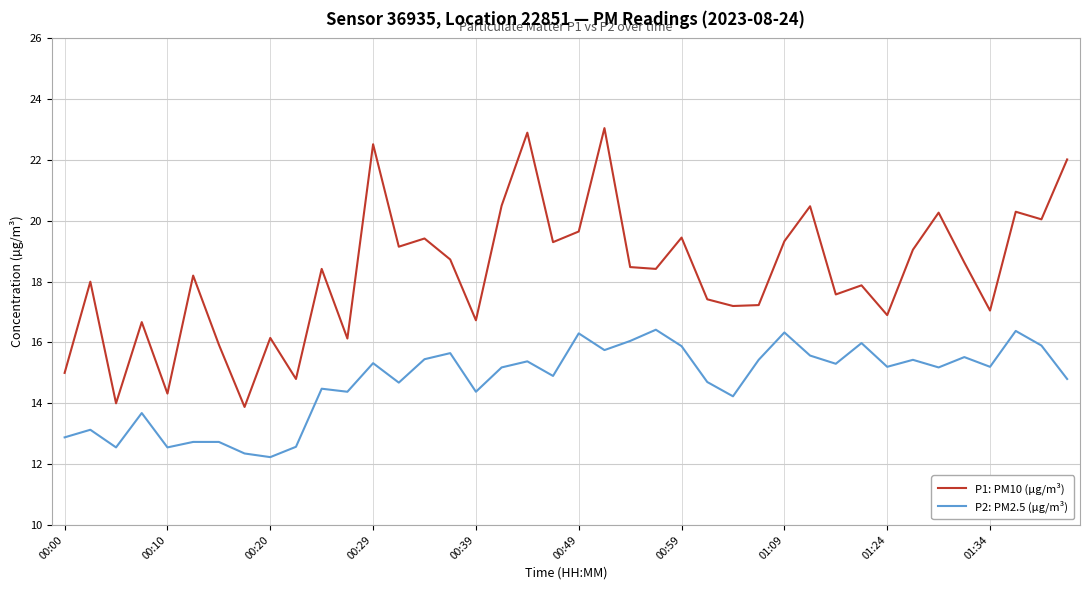

List the series in order of their peak value, lowest first.

P2: PM2.5 (μg/m³), P1: PM10 (μg/m³)